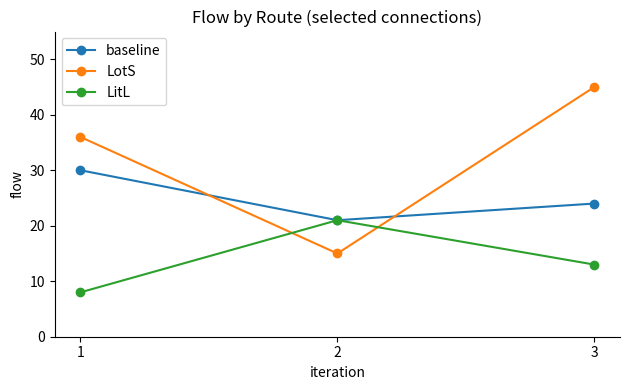

How many lines are shown in the chart?

3